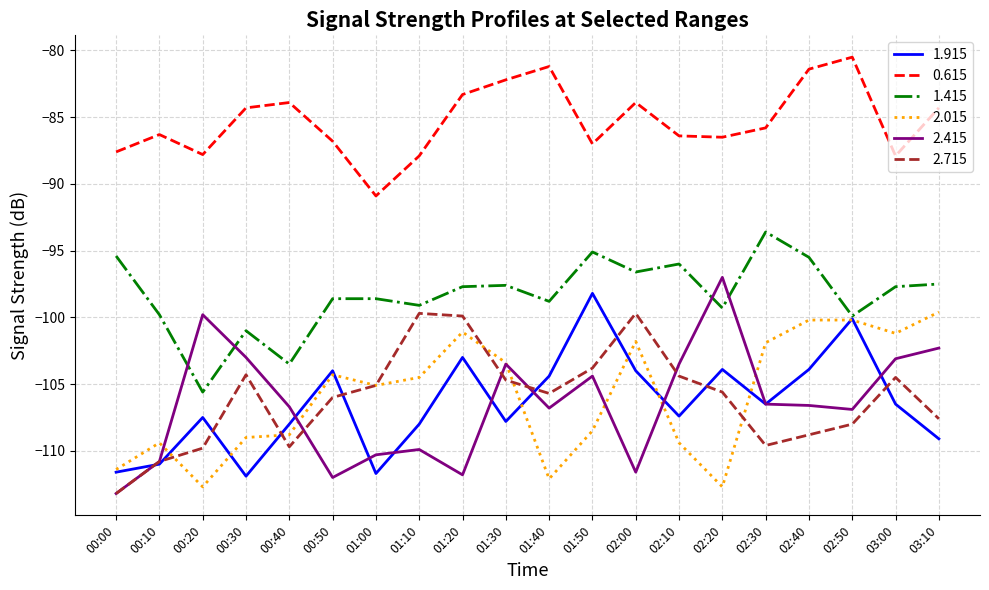

What is the difference between the maximum and second lowest values in the 2.415 series?

15.0